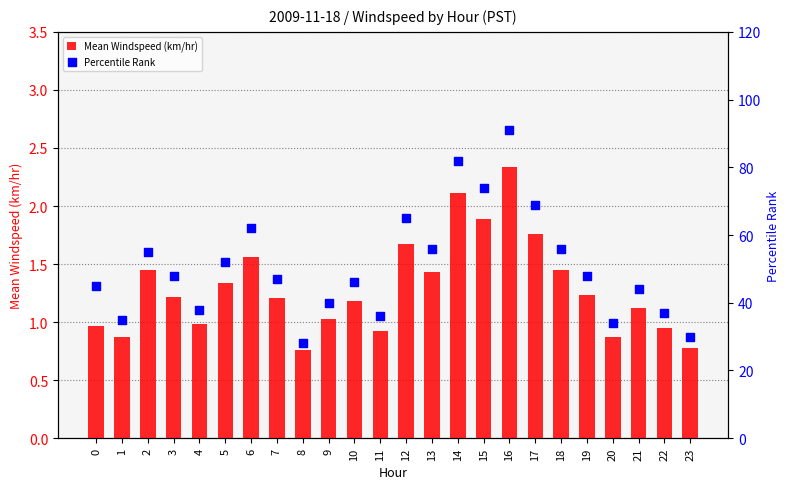

Is the value of Percentile Rank at 6 greater than the value of Mean Windspeed (km/hr) at 23?

Yes